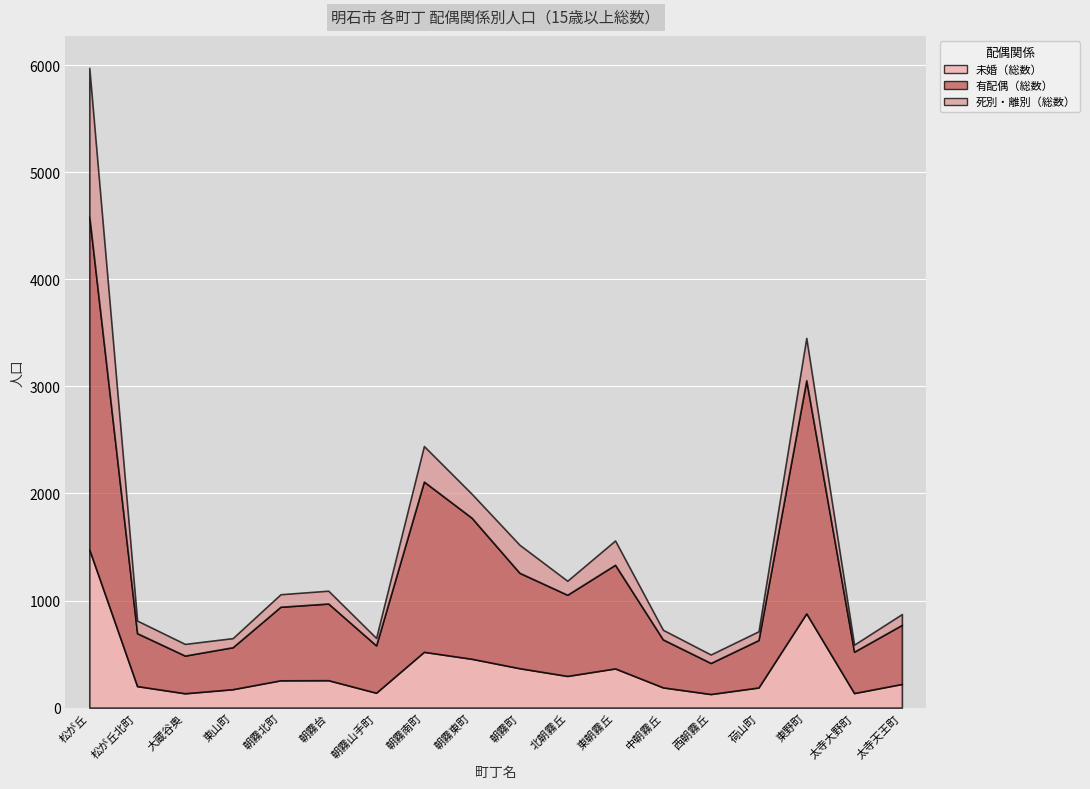

What is the sum of the 死別・離別（総数） values at 荷山町 and 太寺大野町?

148